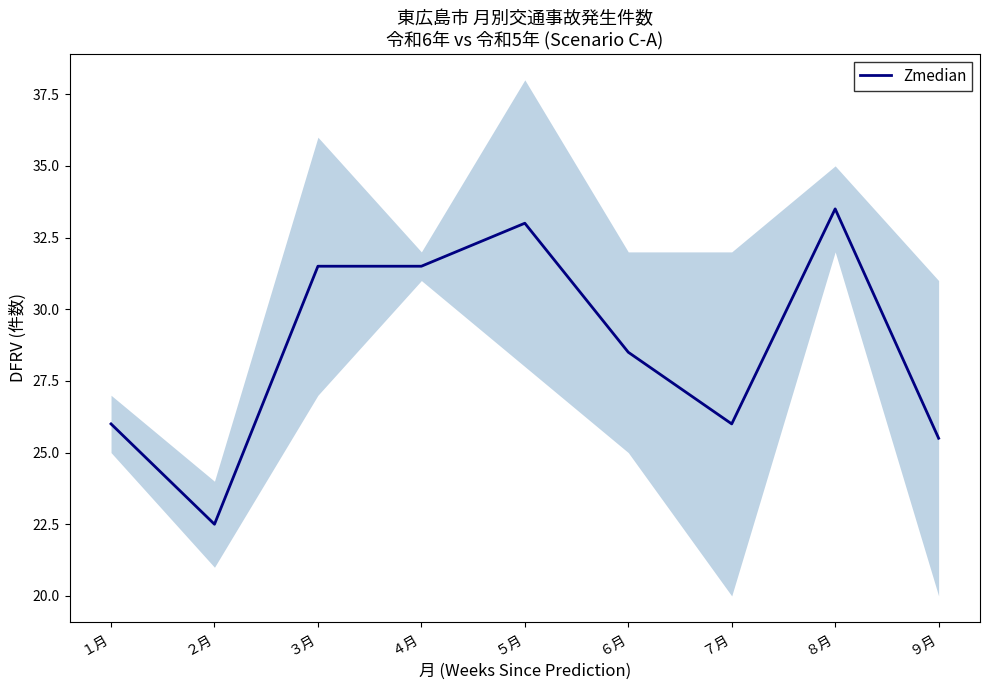

Reading left to right, extract all data points from this chart.

１月=26.0	２月=22.5	３月=31.5	４月=31.5	５月=33.0	６月=28.5	７月=26.0	８月=33.5	９月=25.5